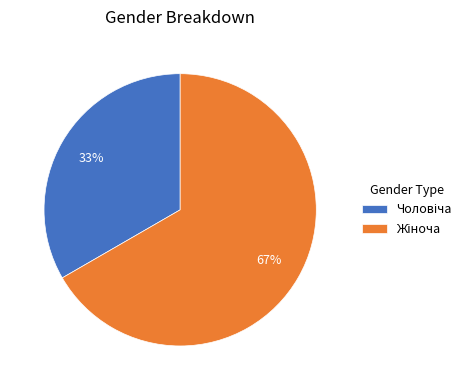

Count the number of slices in the pie.

2